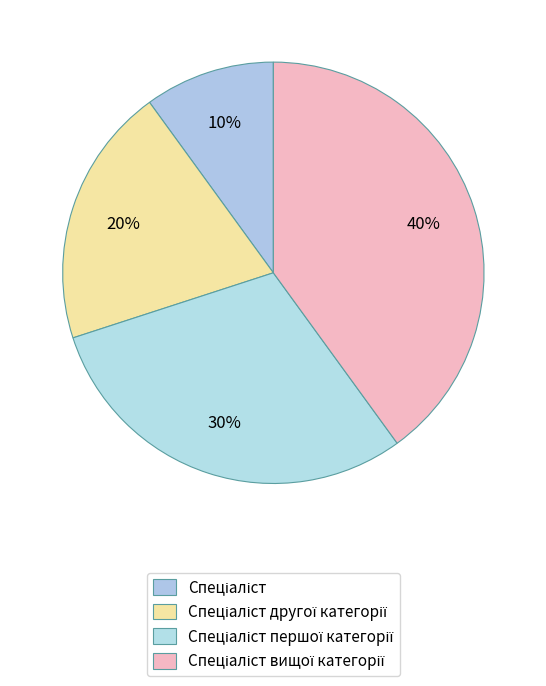

Which category has the smallest portion of the pie?

Спеціаліст